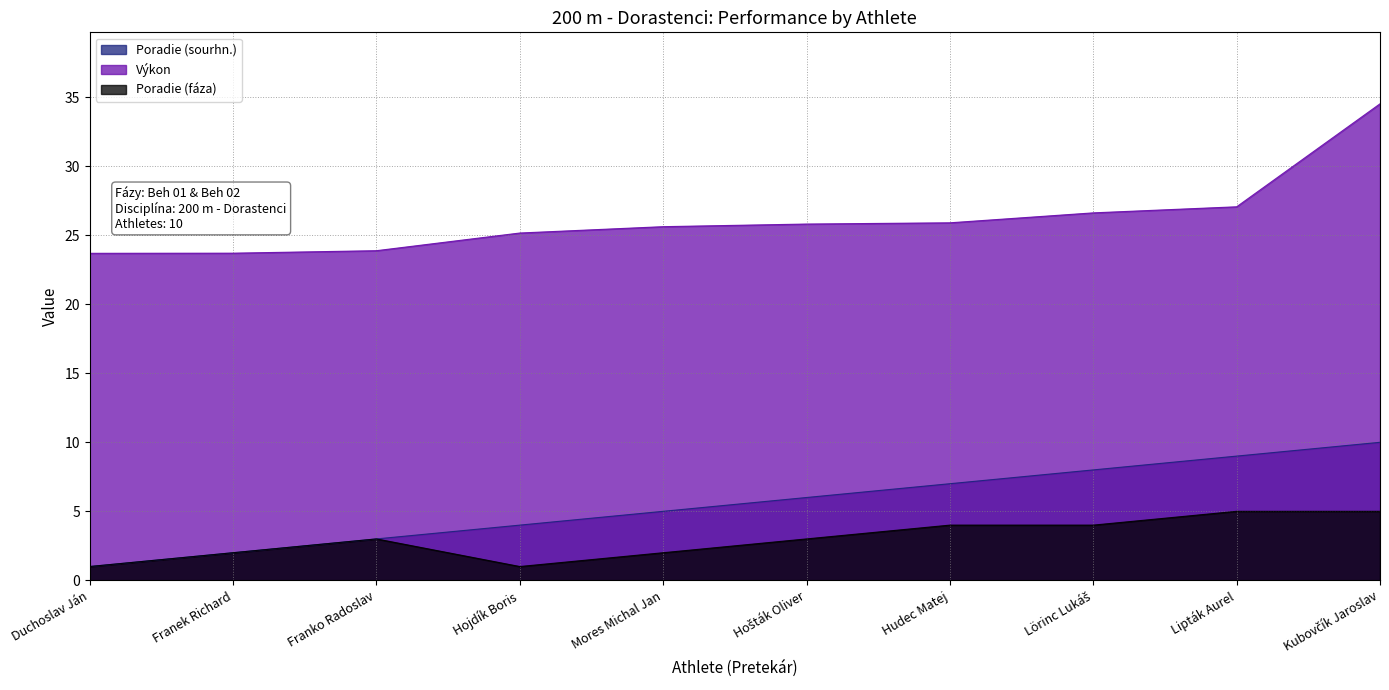

Which category has the lowest value in the Poradie (sourhn.) series?

Duchoslav Ján